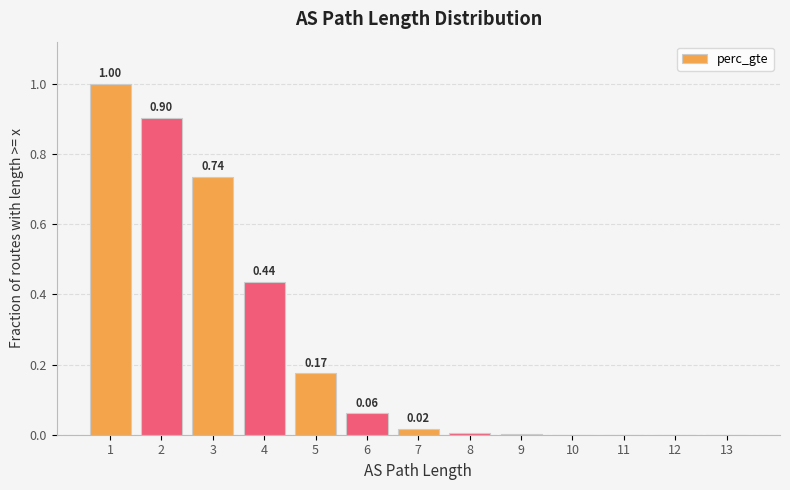

What is the sum of all values?

3.3